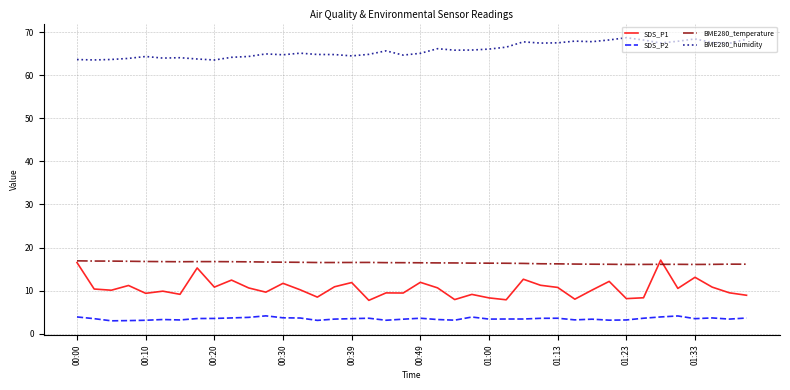

Which series has the largest range (max minus min)?

SDS_P1